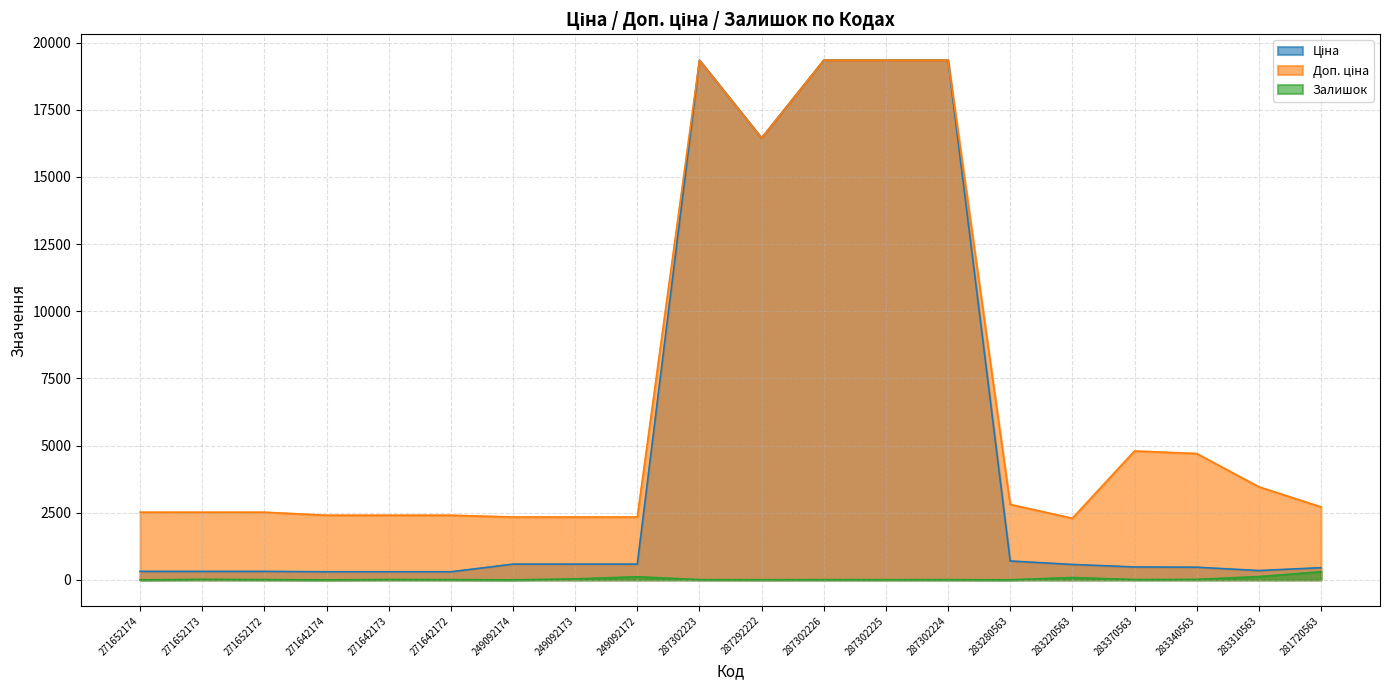

At which category does Ціна reach its first local valley?

287292222